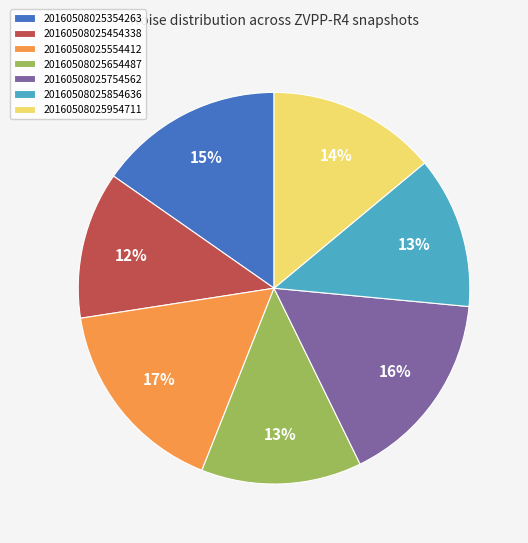

To the nearest percent, what is the combined percentage of 20160508025954711 and 20160508025454338?

26%